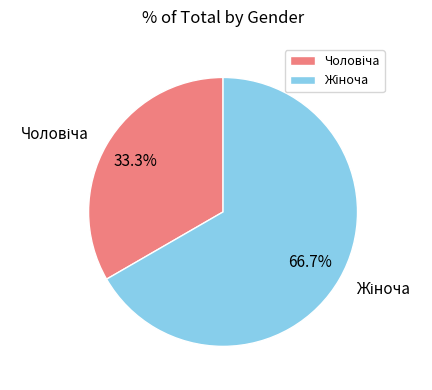

Is there any slice that represents more than half of the pie?

Yes